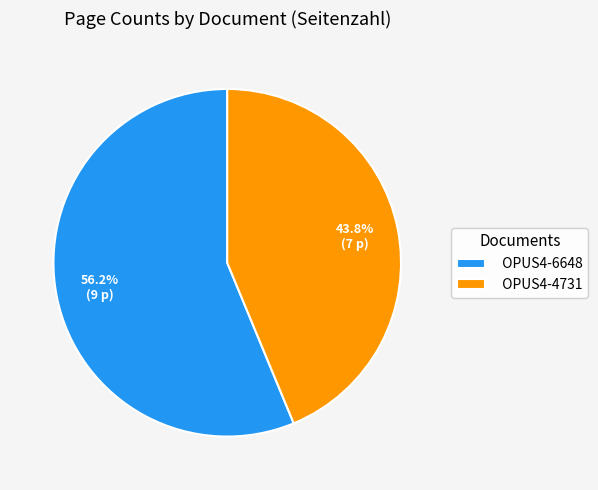

How many slices are in this pie chart?

2